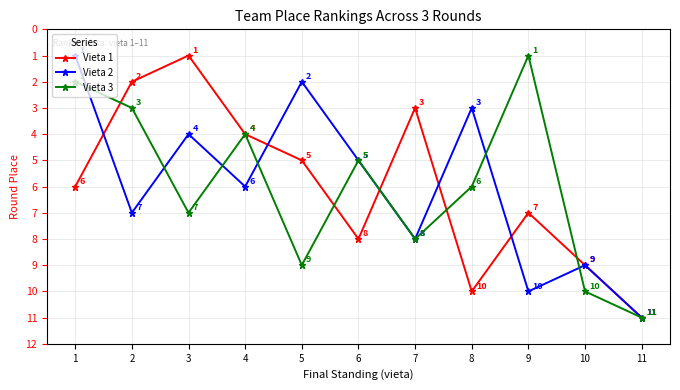

How many lines are shown in the chart?

3